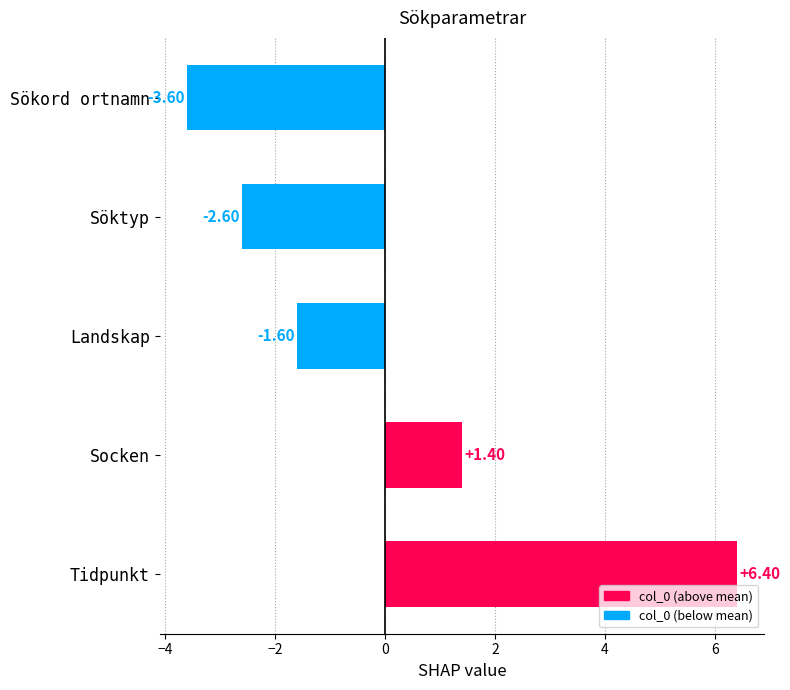

What is the difference between the maximum and minimum values?

10.0